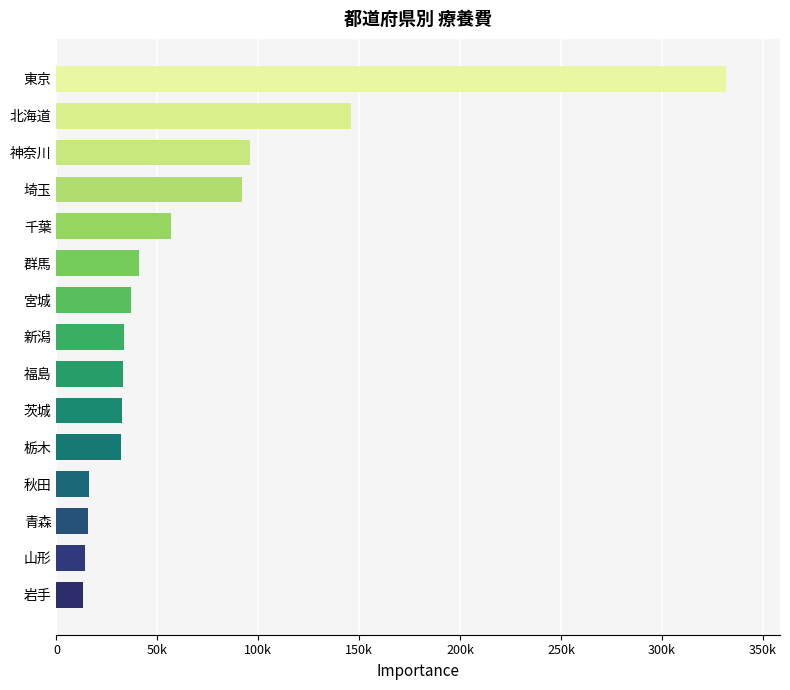

Are the bars horizontal?

Yes